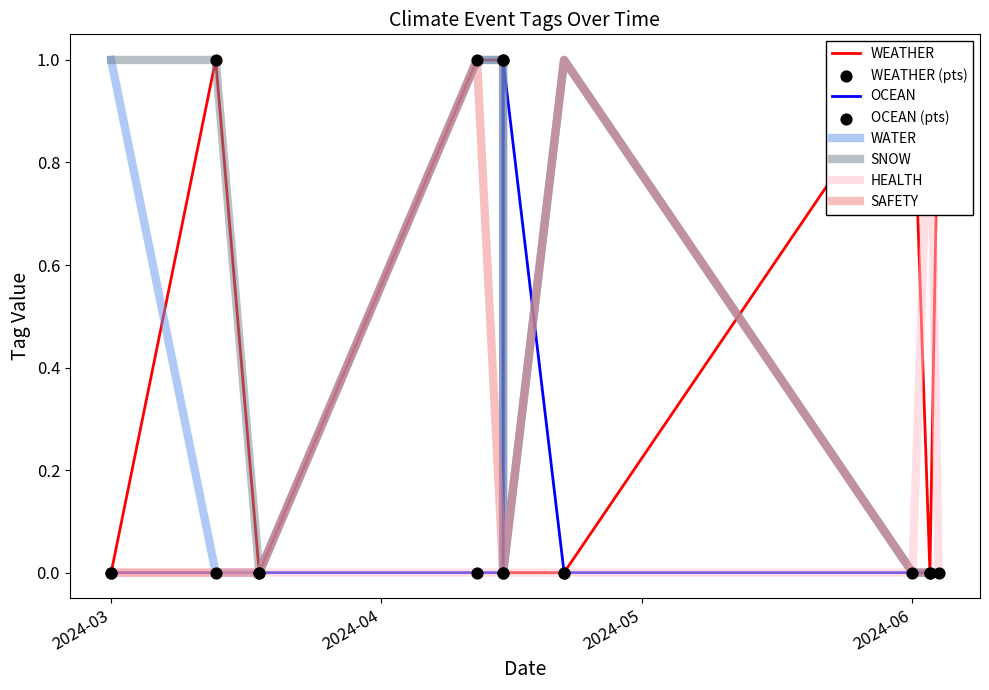

What are all the series names shown in the legend?

WEATHER, OCEAN, WATER, SNOW, HEALTH, SAFETY